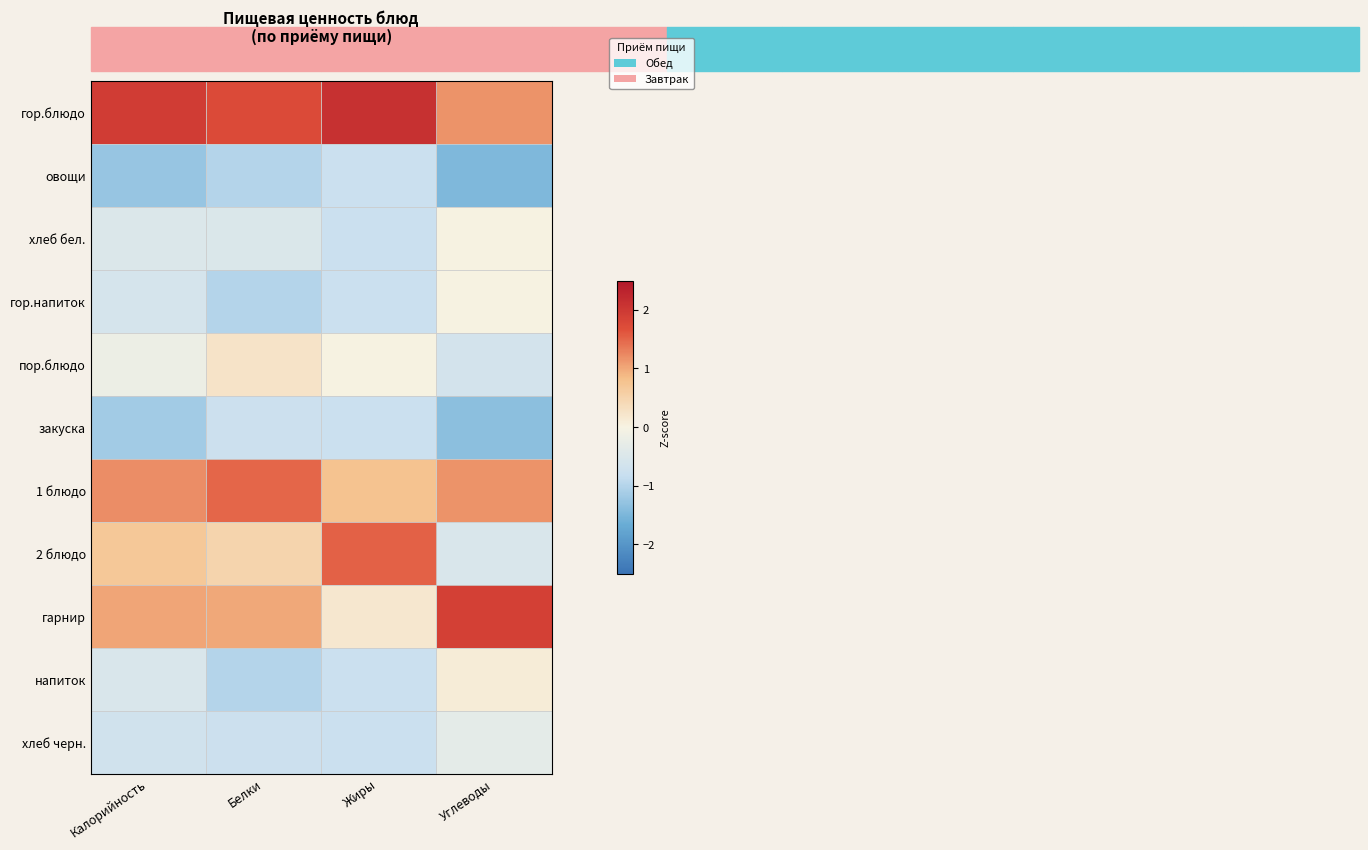

Reading left to right, list all the values displayed in this chart.

гор.блюдо: Калорийность=1.9	Белки=1.8	Жиры=2.1	Углеводы=1.2
овощи: Калорийность=-1.3	Белки=-1.0	Жиры=-0.8	Углеводы=-1.5
хлеб бел.: Калорийность=-0.5	Белки=-0.5	Жиры=-0.8	Углеводы=0.0
гор.напиток: Калорийность=-0.6	Белки=-1.0	Жиры=-0.8	Углеводы=0.0
пор.блюдо: Калорийность=-0.2	Белки=0.2	Жиры=0.0	Углеводы=-0.6
закуска: Калорийность=-1.2	Белки=-0.8	Жиры=-0.8	Углеводы=-1.4
1 блюдо: Калорийность=1.2	Белки=1.5	Жиры=0.8	Углеводы=1.2
2 блюдо: Калорийность=0.7	Белки=0.5	Жиры=1.5	Углеводы=-0.5
гарнир: Калорийность=1.0	Белки=1.0	Жиры=0.2	Углеводы=1.9
напиток: Калорийность=-0.5	Белки=-1.0	Жиры=-0.8	Углеводы=0.1
хлеб черн.: Калорийность=-0.7	Белки=-0.8	Жиры=-0.8	Углеводы=-0.3